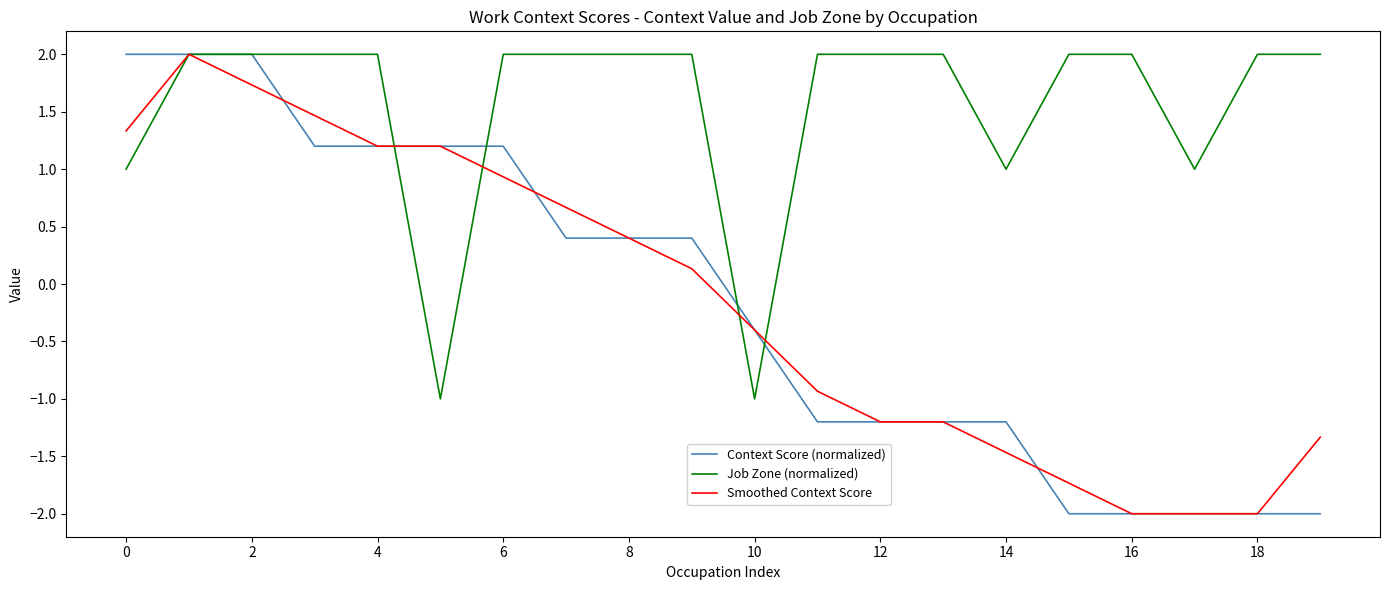

Which series has the largest total across all categories?

Job Zone (normalized)